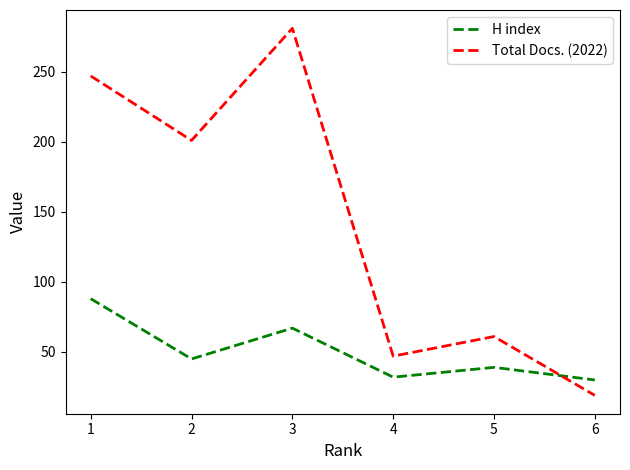

Where is the first local minimum for H index?

2